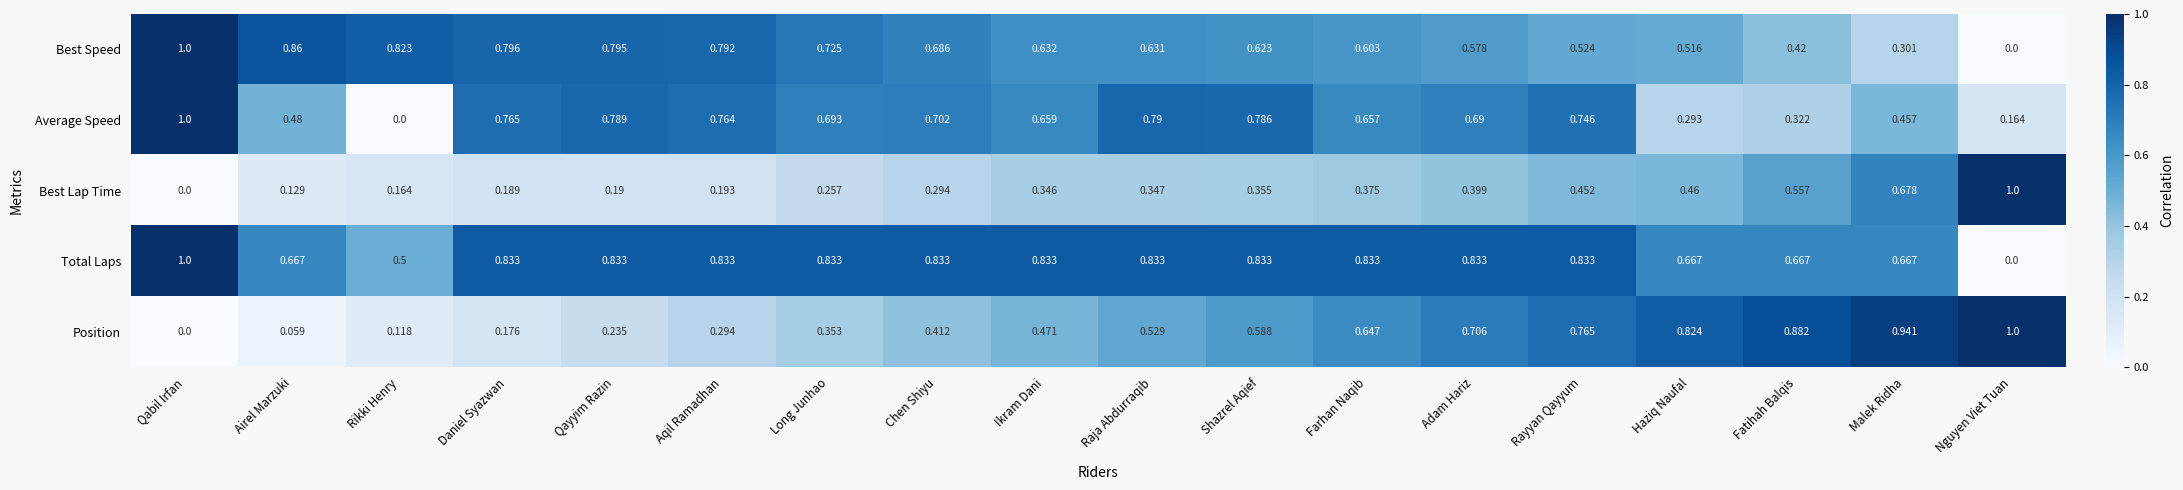

At which label is Position closest to 0?

Qabil Irfan